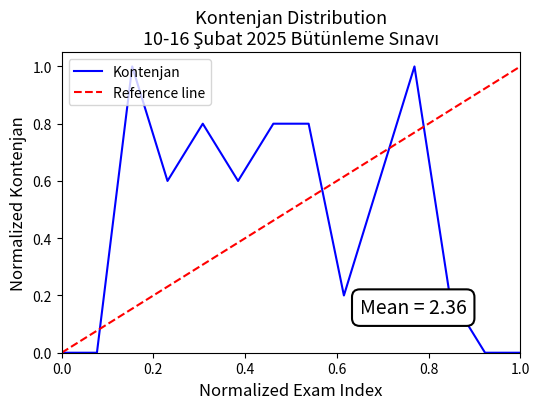

What is the sum of all values?

6.6